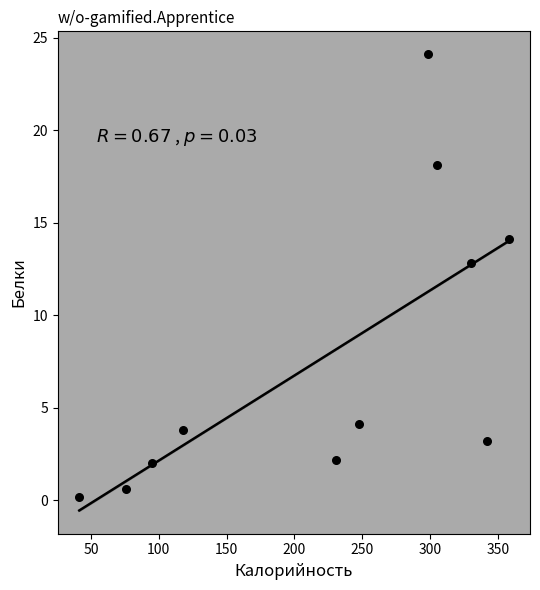

What Y value in the scatter plot is closest to 12?

12.8